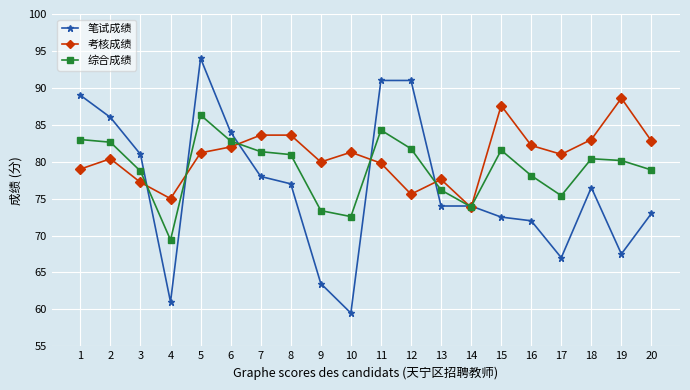

Does the chart have visible grid lines?

Yes